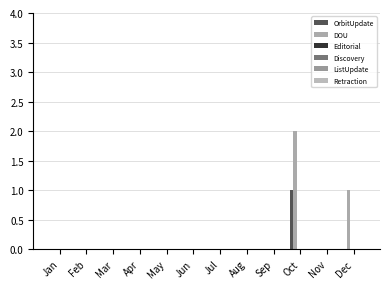

How many distinct data groups are displayed?

2